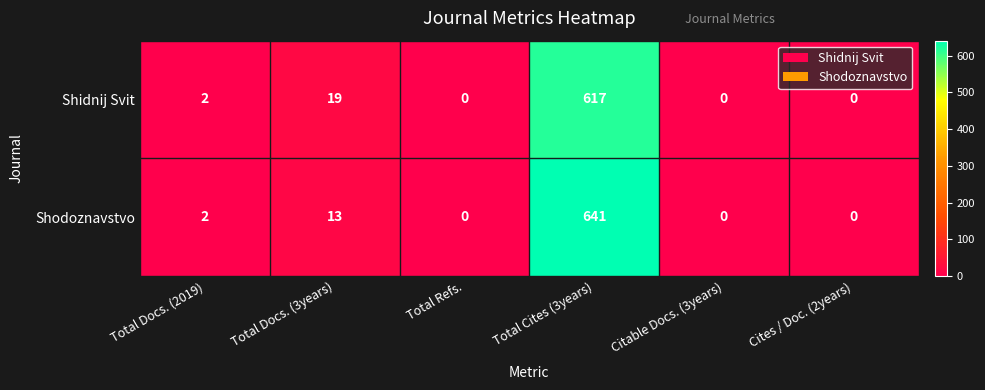

How many values in Shidnij Svit are above zero?

3